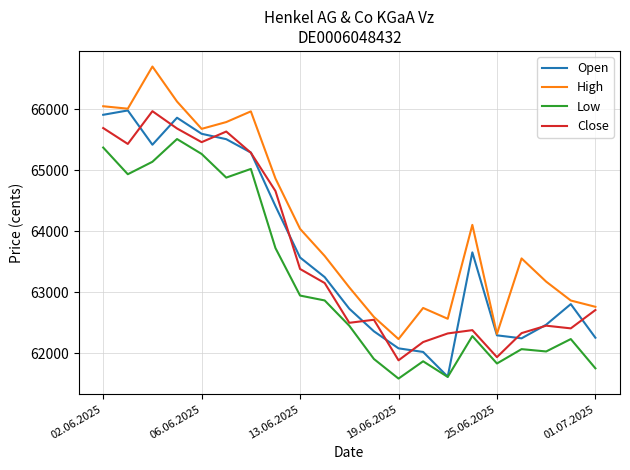

Which series has the largest total across all categories?

High